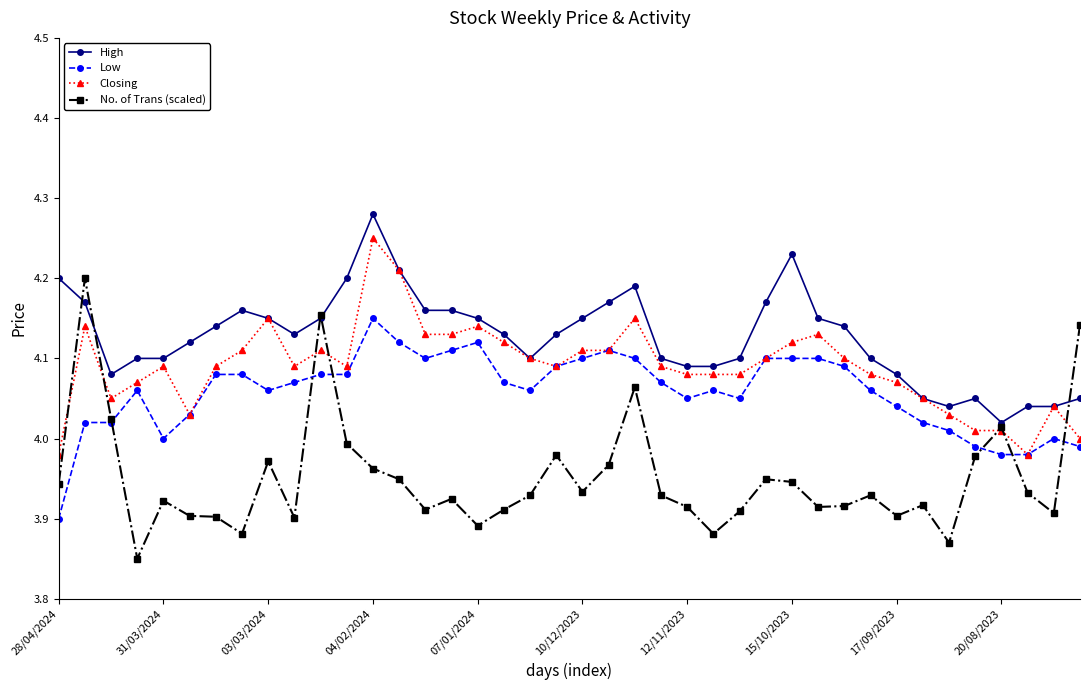

Rank the series by their maximum value, from highest to lowest.

High, Closing, No. of Trans (scaled), Low